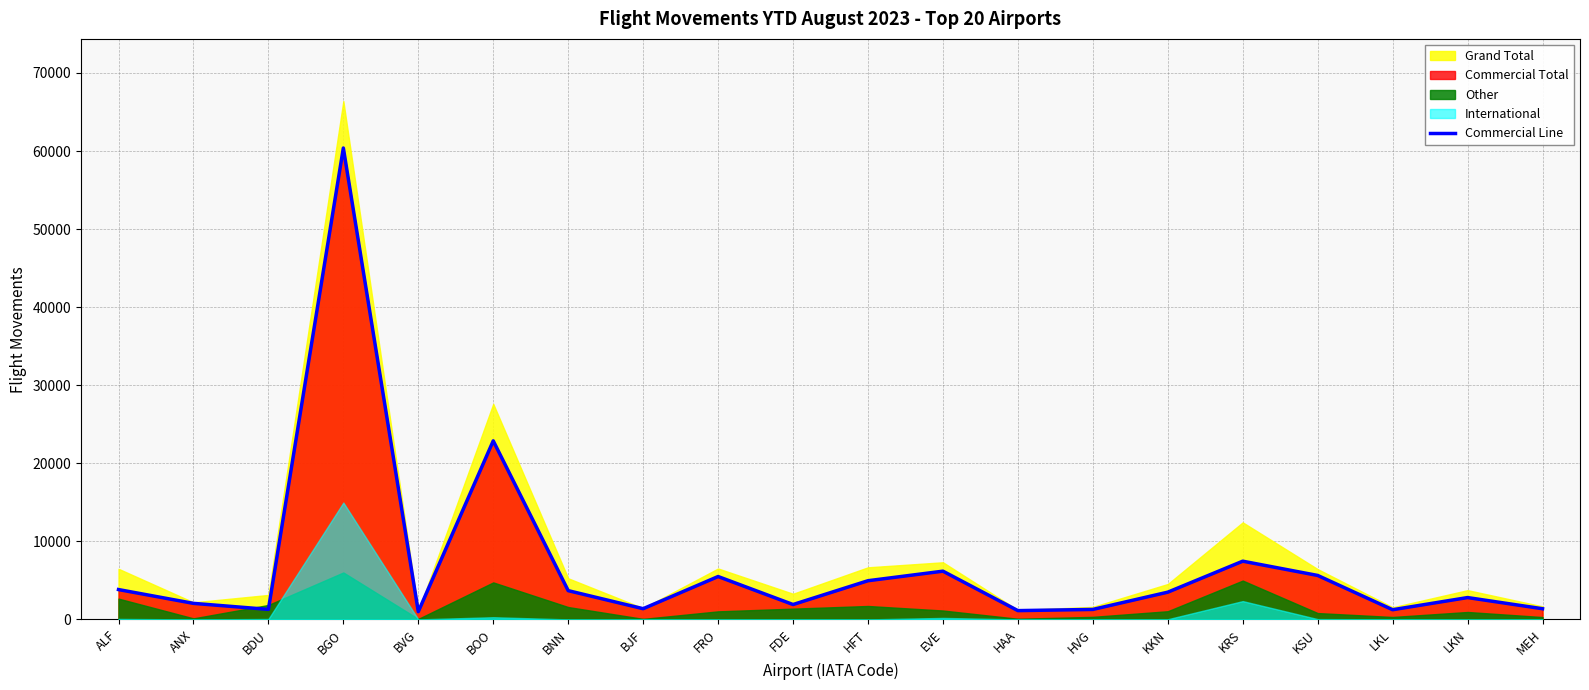

Rank the categories by value from highest to lowest.

BGO, BOO, KRS, EVE, KSU, FRO, HFT, ALF, BNN, KKN, LKN, ANX, FDE, BJF, MEH, BDU, HVG, LKL, HAA, BVG